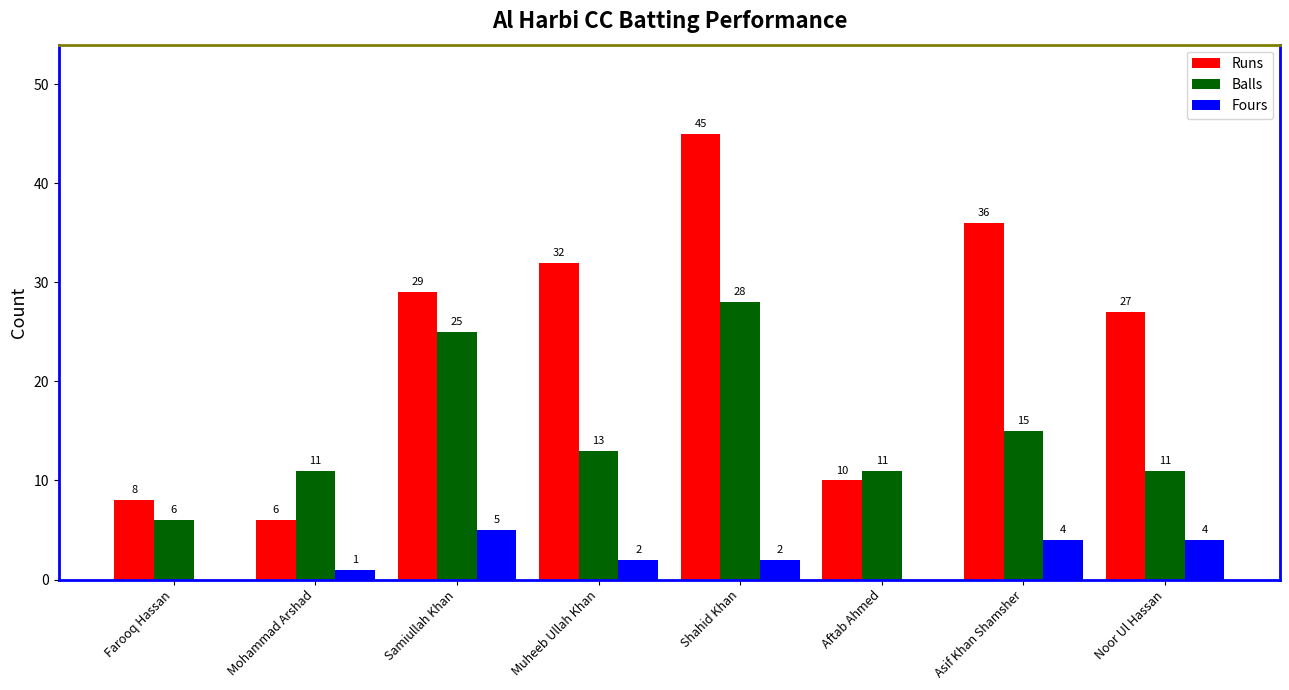

At which category is the sum across all series the highest?

Shahid Khan